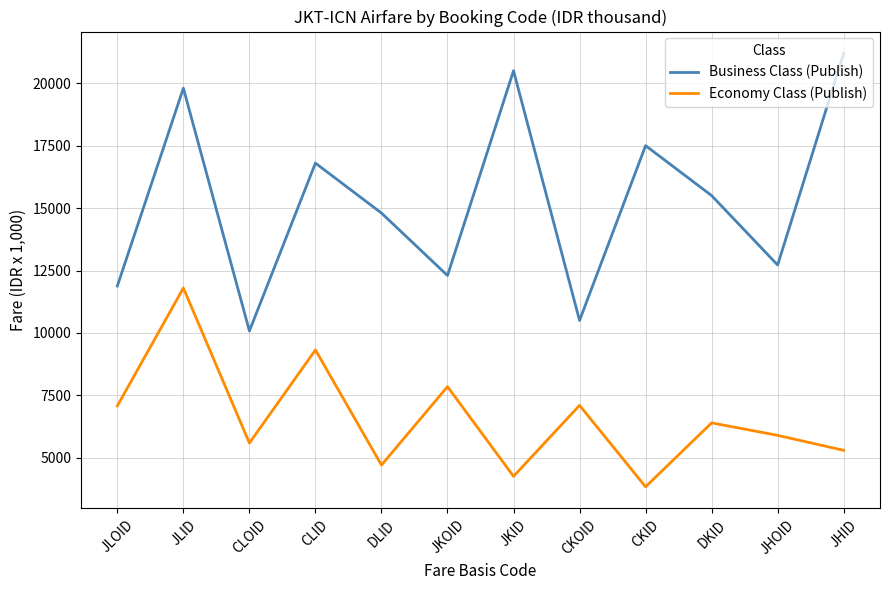

What position from the left is CKOID?

8